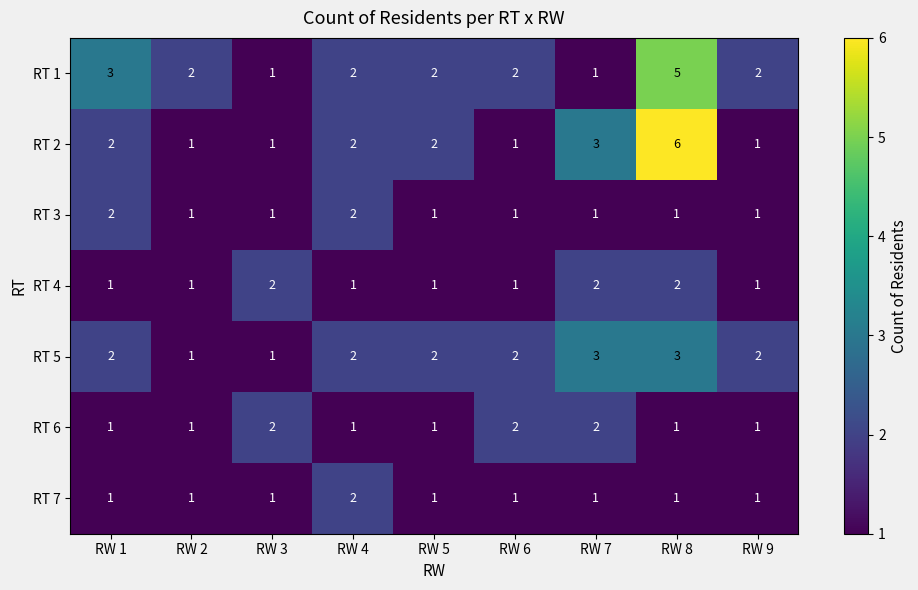

What is the sum of all RT 1 values?

20